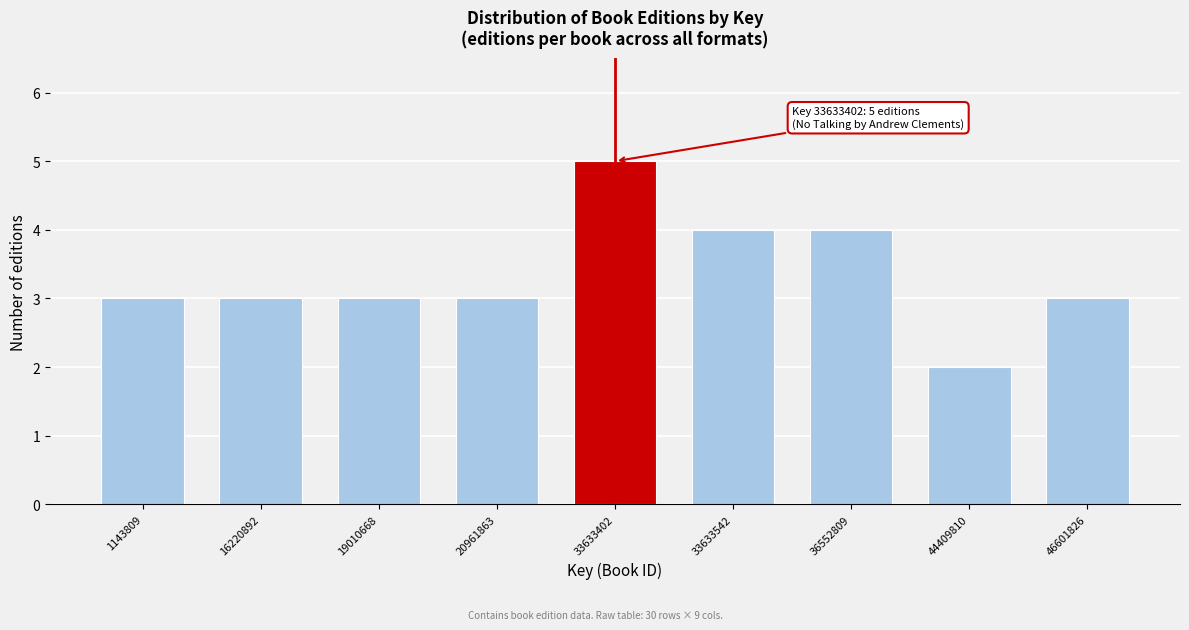

Reading left to right, list all the values displayed in this chart.

3	3	3	3	5	4	4	2	3